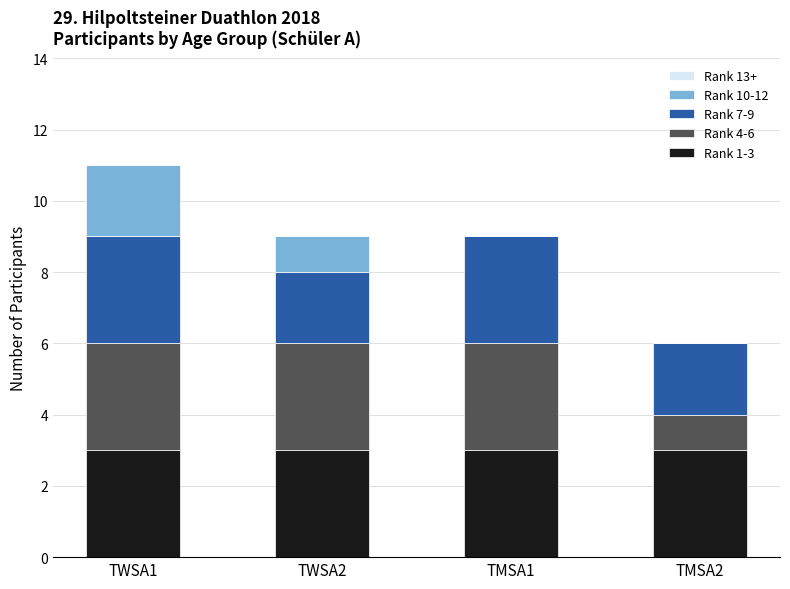

Is it true that Rank 1-3 equals 3 at TWSA2?

True